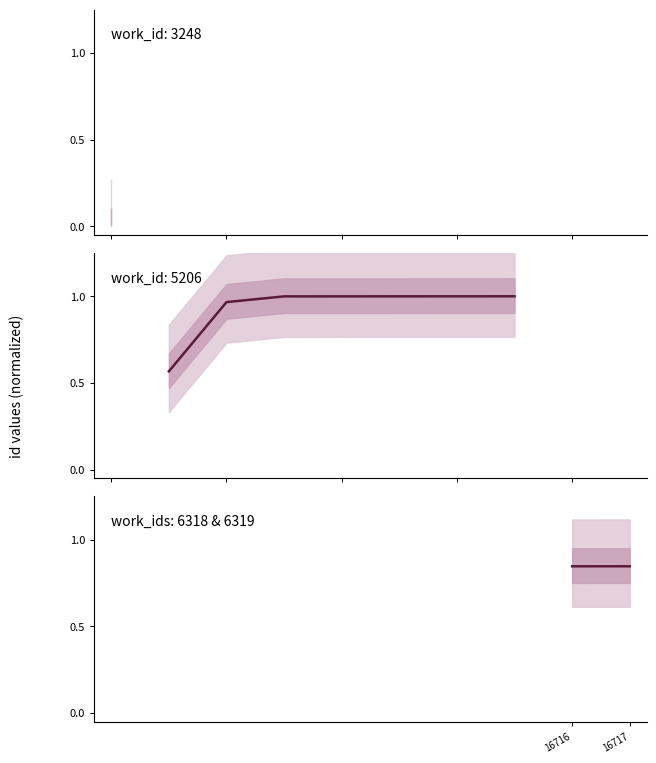

Reading left to right, what are all the values shown in this chart?

16716=0.8	16717=0.8